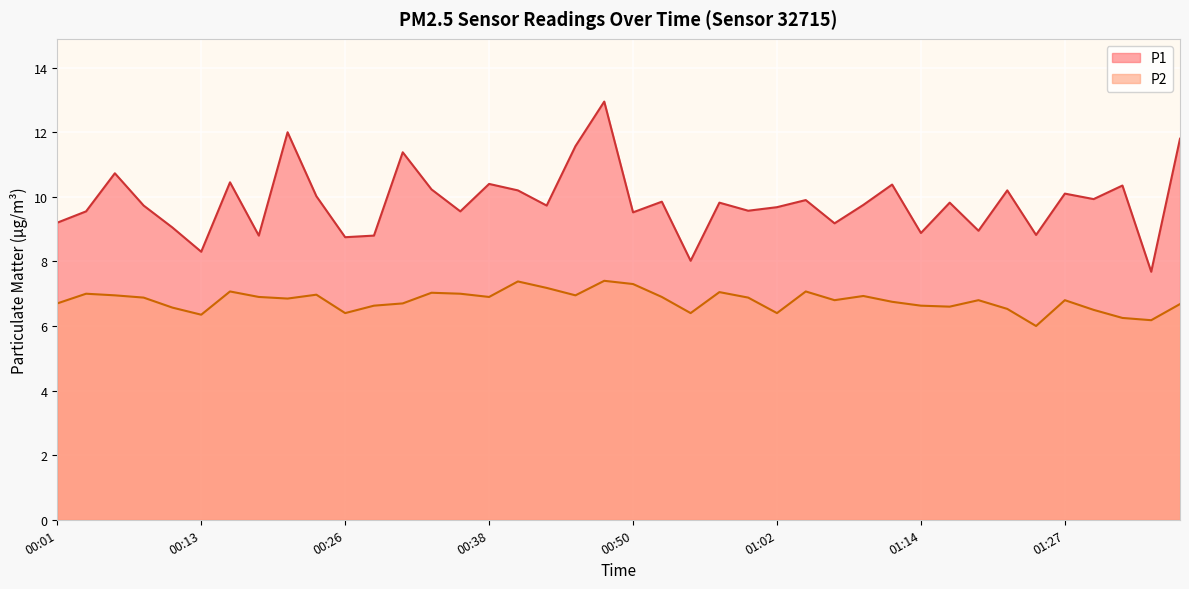

Is it true that P2 equals 7.0 at 00:04?

True